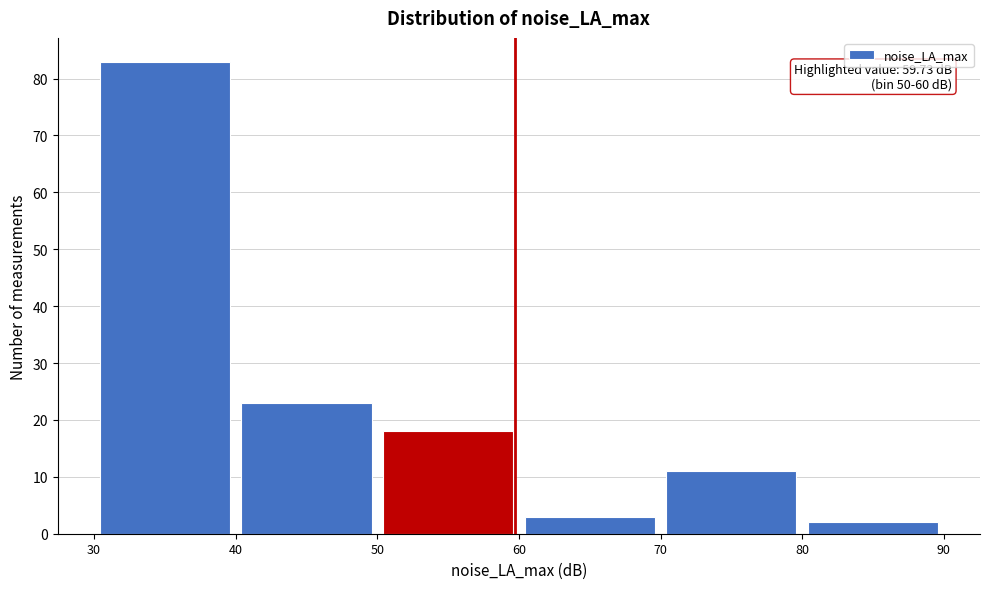

Over which range of the x-axis is the bar tallest?

30 to 40